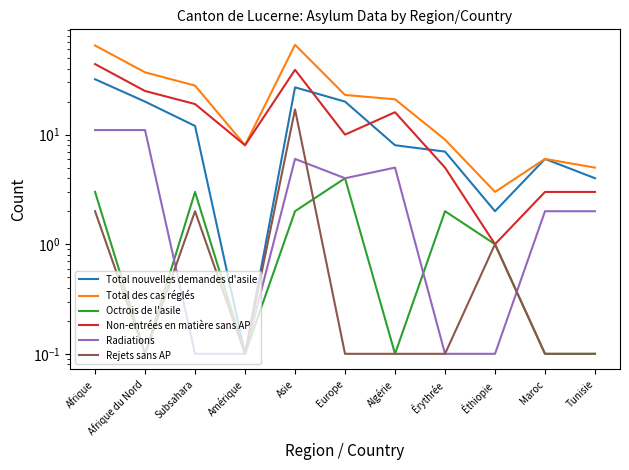

What is the maximum value shown in the chart?

66.0